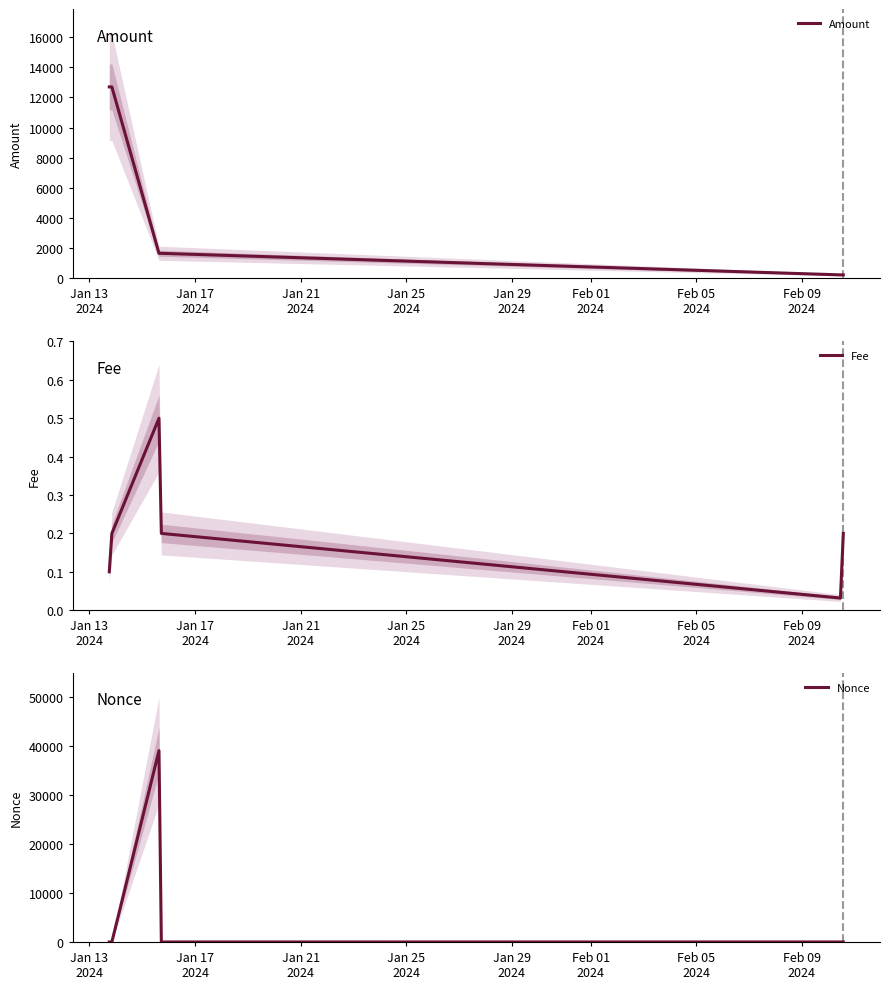

What is the highest value of the Nonce series?

39093